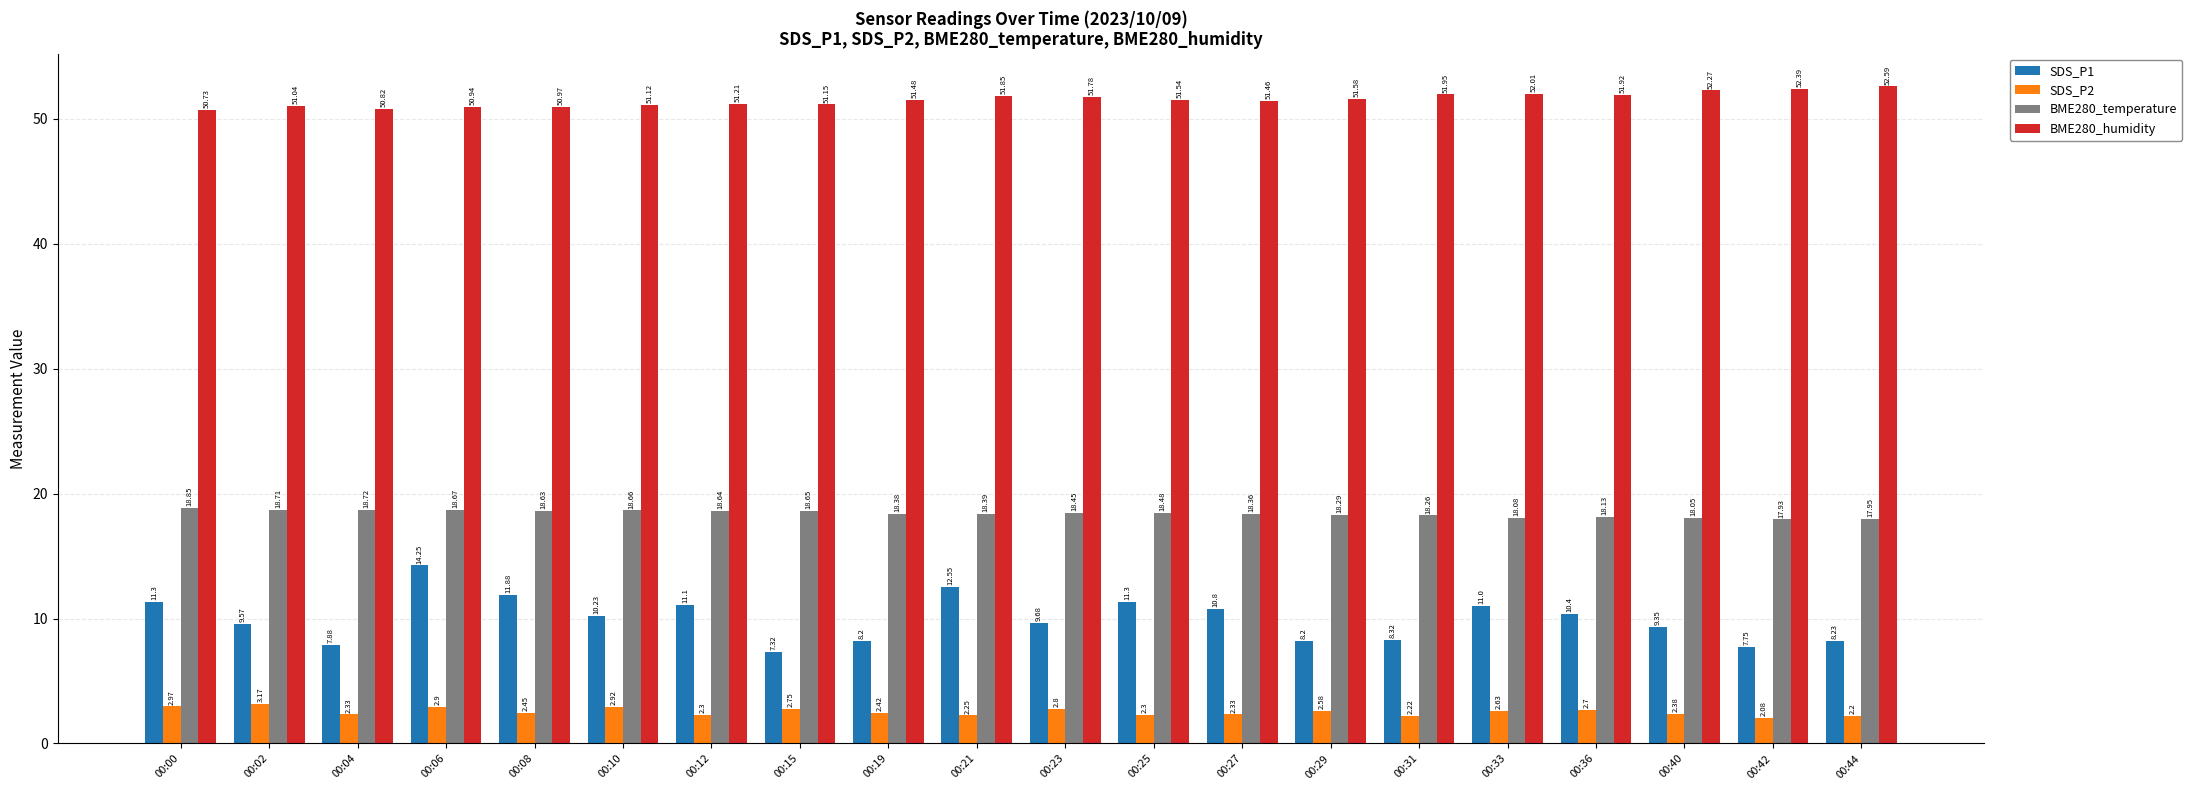

What is the difference between the highest and lowest values at 00:36?

49.2